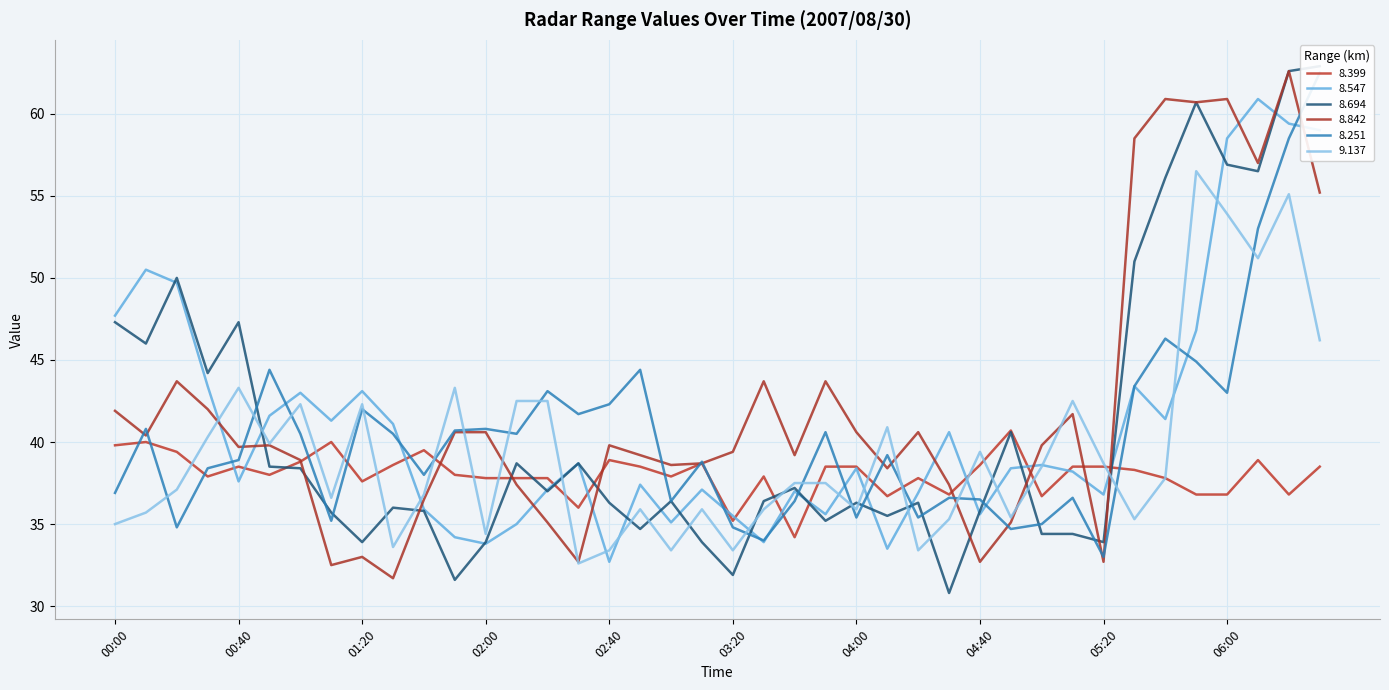

How many lines are shown in the chart?

6